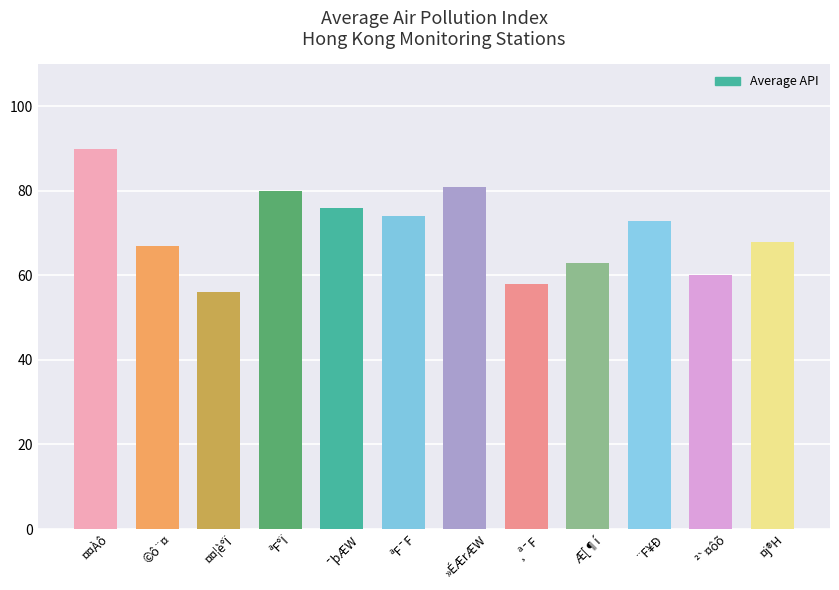

Which label corresponds to the smallest value in the chart?

¤¤¦è°Ï